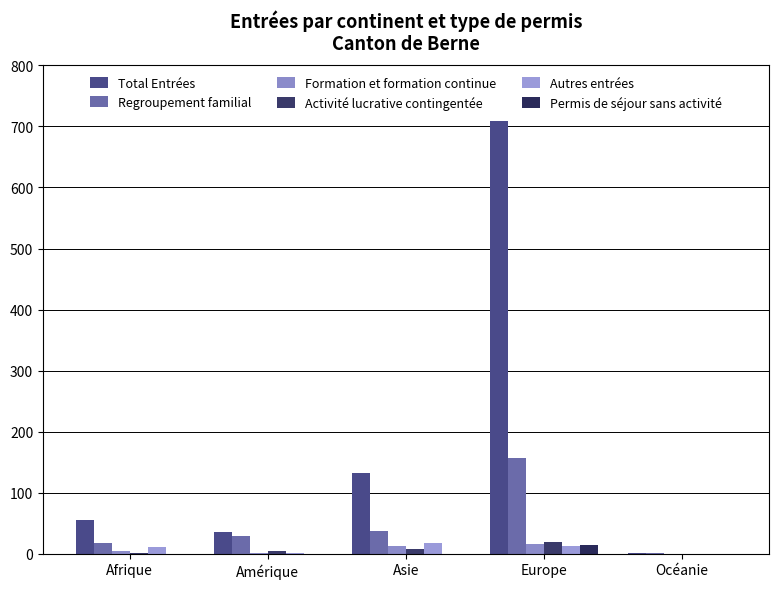

What is the label of the 4th bar from the left?

Europe